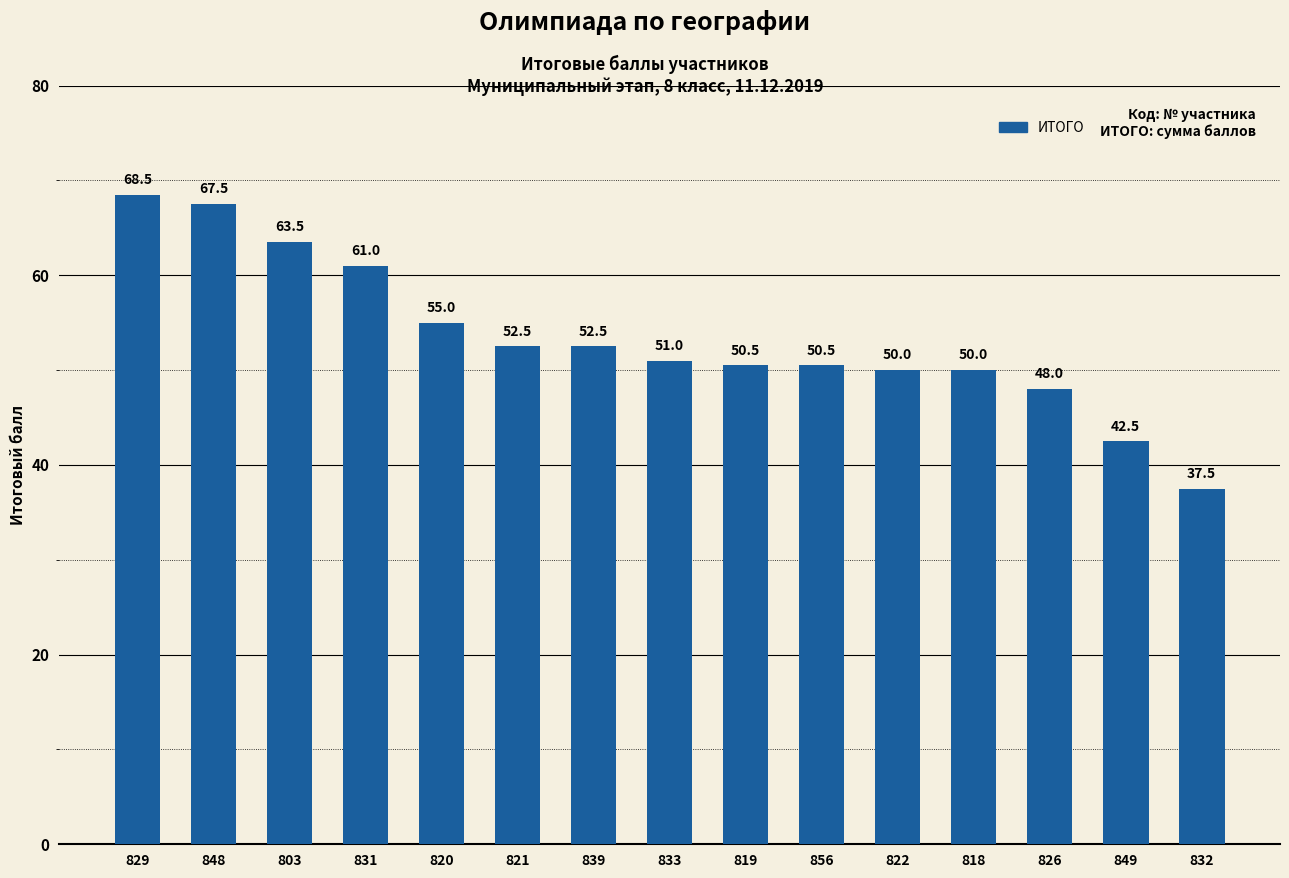

How many values are below 51?

7